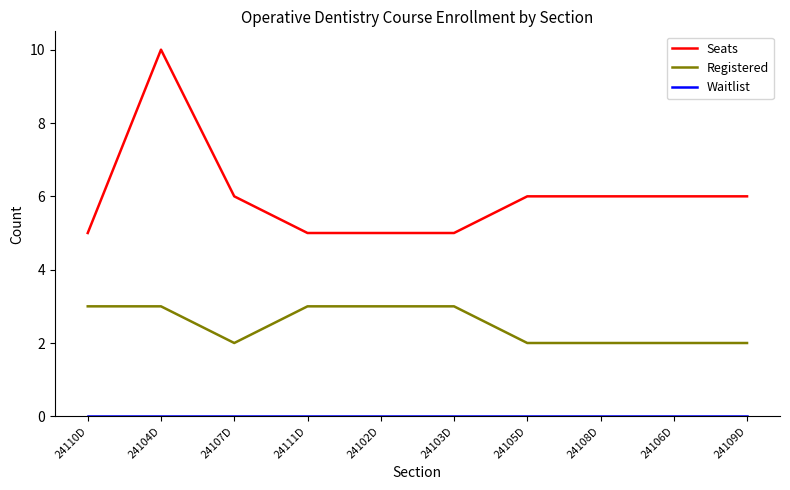

True or false: Registered and Seats intersect in this chart.

False